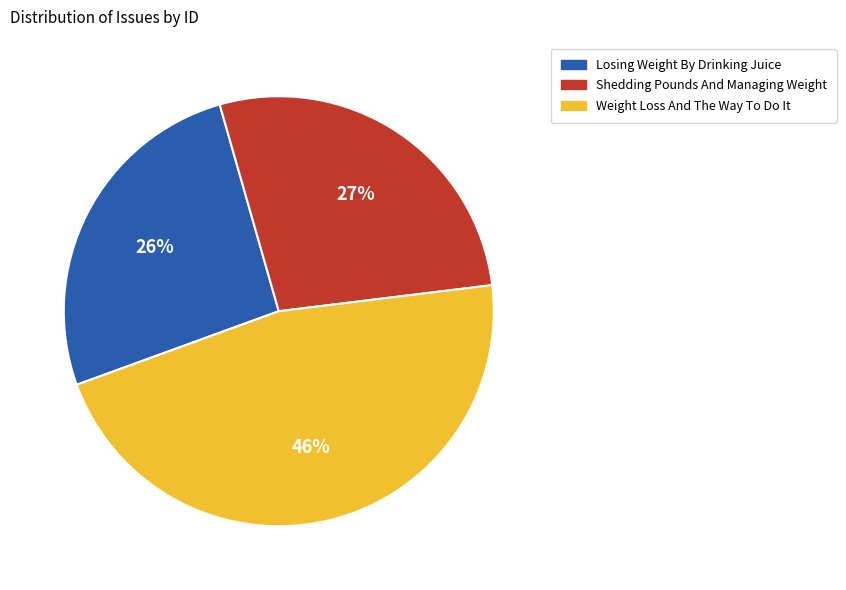

What is the ratio of the value at Losing Weight By Drinking Juice to the value at Weight Loss And The Way To Do It?

0.6